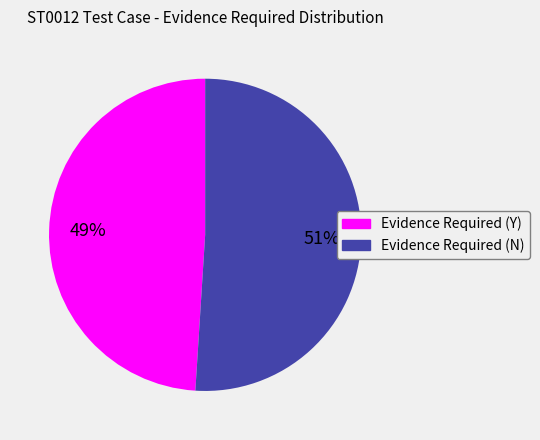

What percentage is the Evidence Required (Y) slice, to the nearest percent?

49%